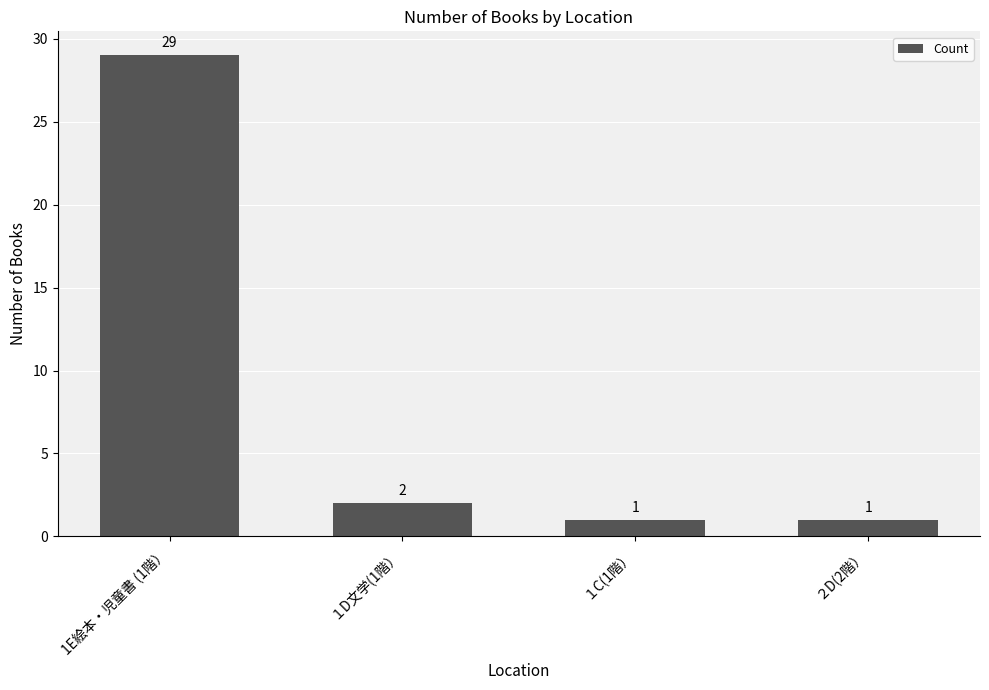

Are the bars horizontal?

No